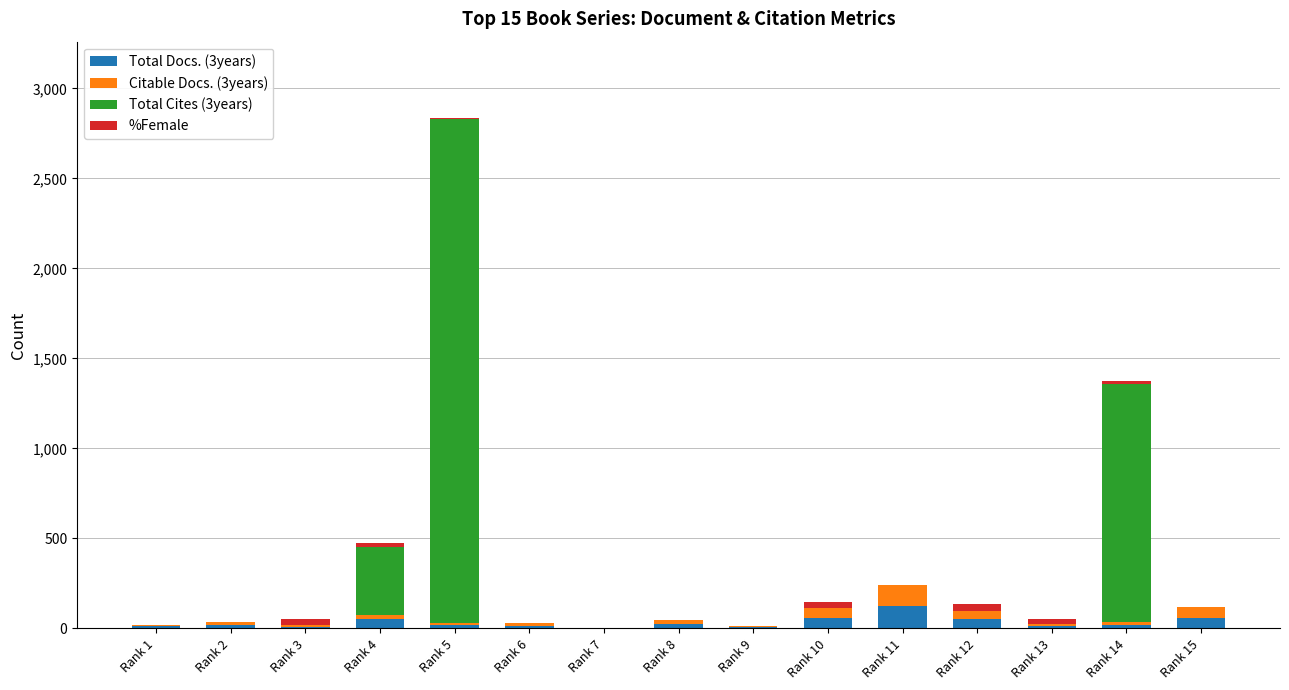

How many data points does each series have?

15